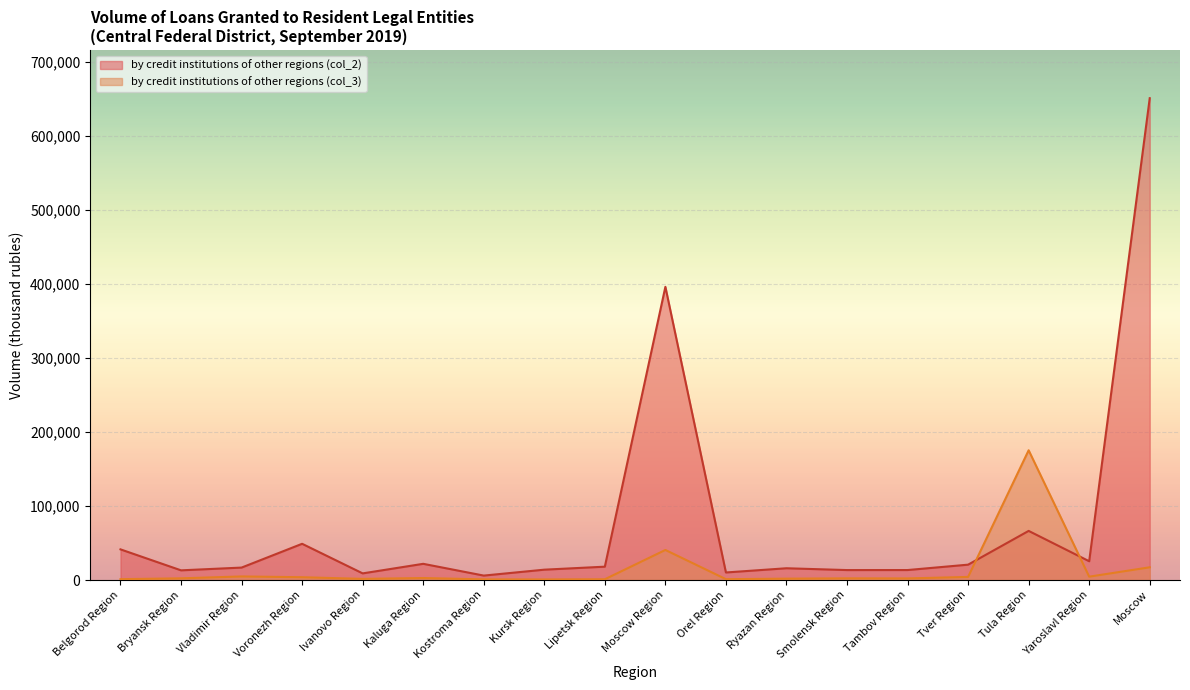

List the labels in order of by credit institutions of other regions (col_2) value, smallest first.

Kostroma Region, Ivanovo Region, Orel Region, Bryansk Region, Smolensk Region, Tambov Region, Kursk Region, Ryazan Region, Vladimir Region, Lipetsk Region, Tver Region, Kaluga Region, Yaroslavl Region, Belgorod Region, Voronezh Region, Tula Region, Moscow Region, Moscow